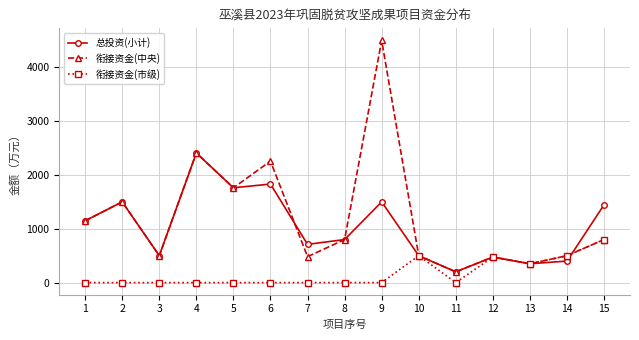

The value of 衔接资金(市级) at 3 is 0.0. True or false?

True